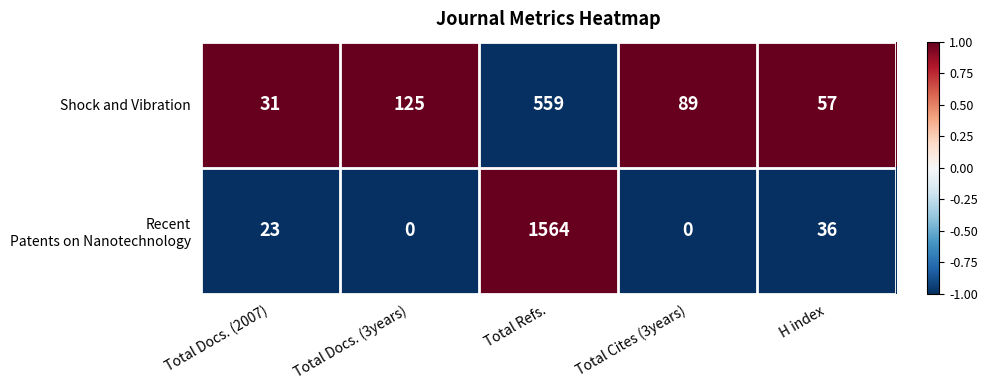

What is the difference between the highest and lowest values at H index?

21